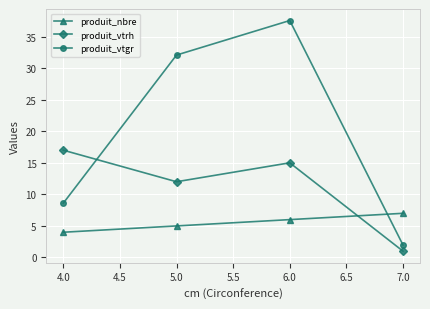

How many categories are shown in the chart?

4